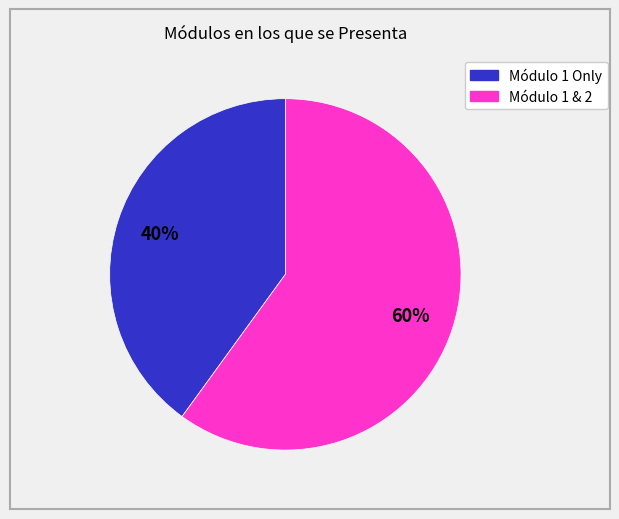

Does any single category account for the majority?

Yes